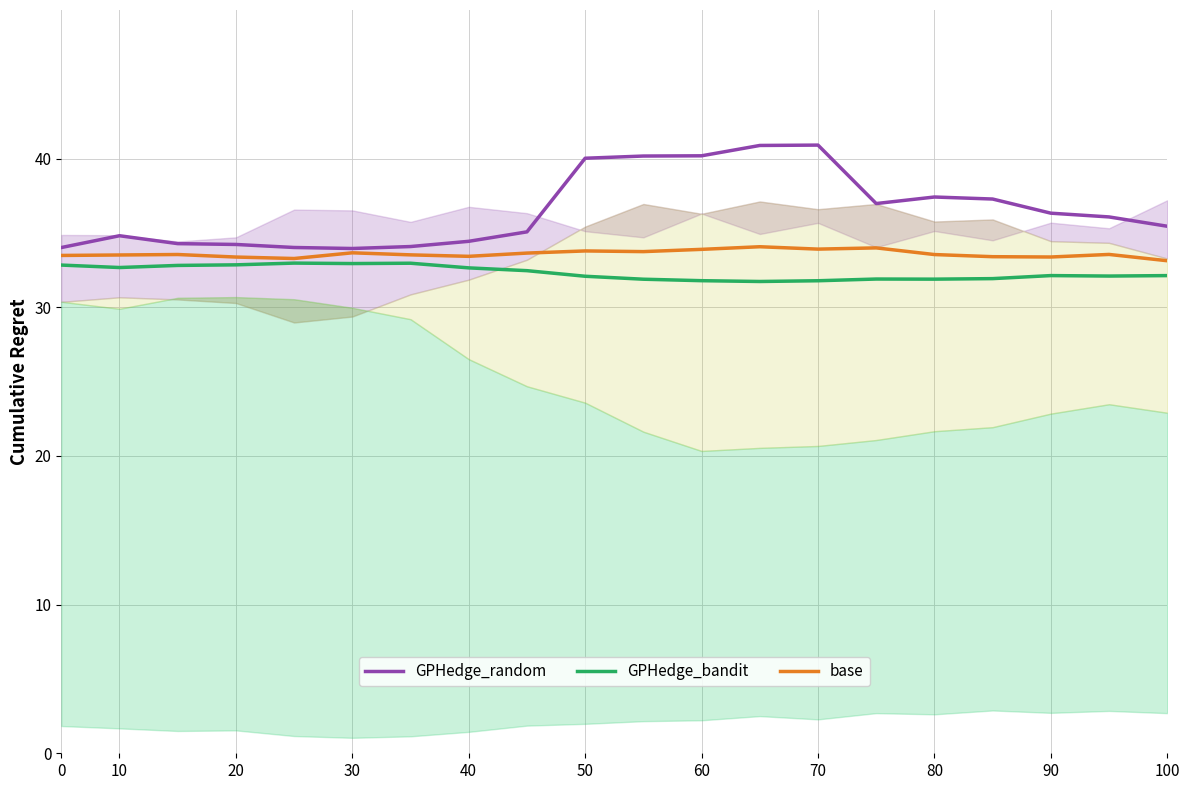

What is the minimum value for base?

33.1